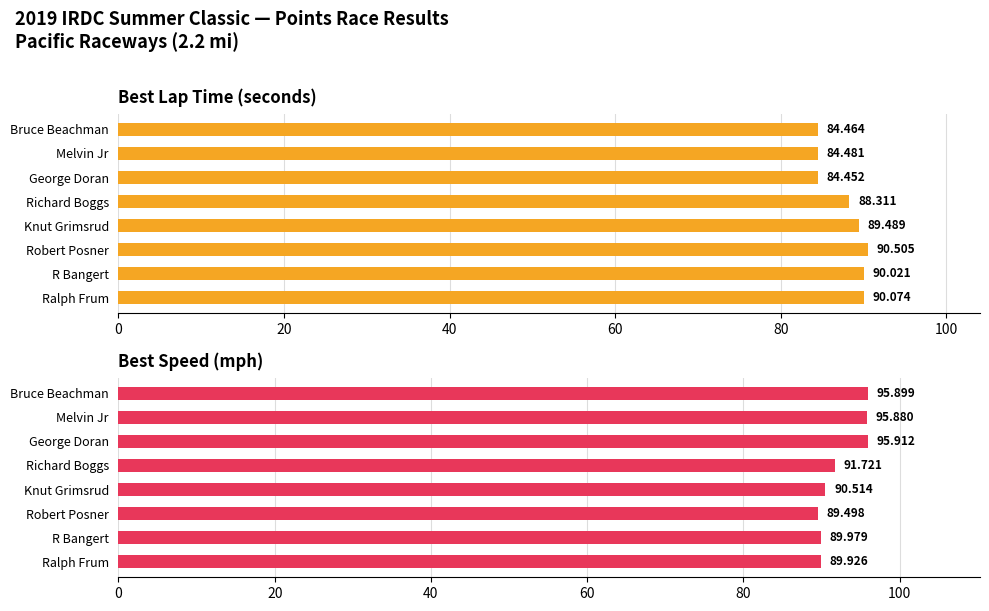

Read the Best Speed (mph) value at Bruce Beachman.

95.9